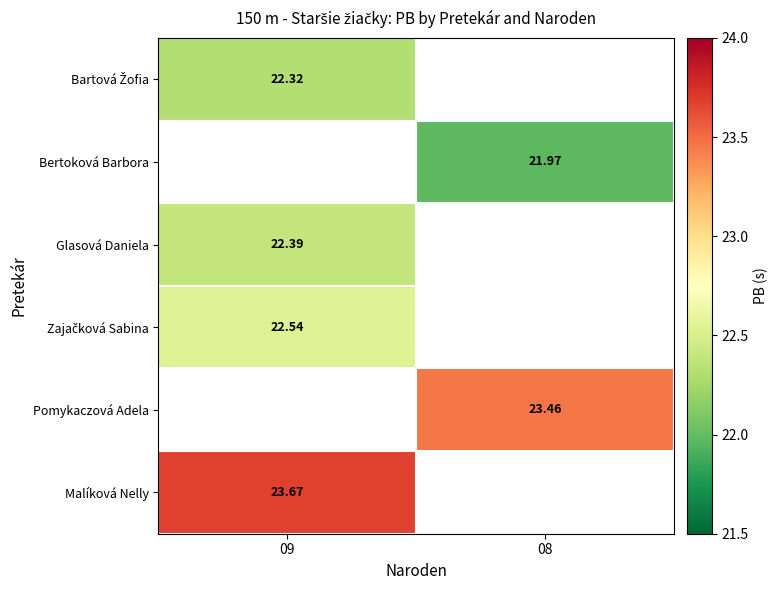

What is the difference between the highest and lowest values at 09?

1.4